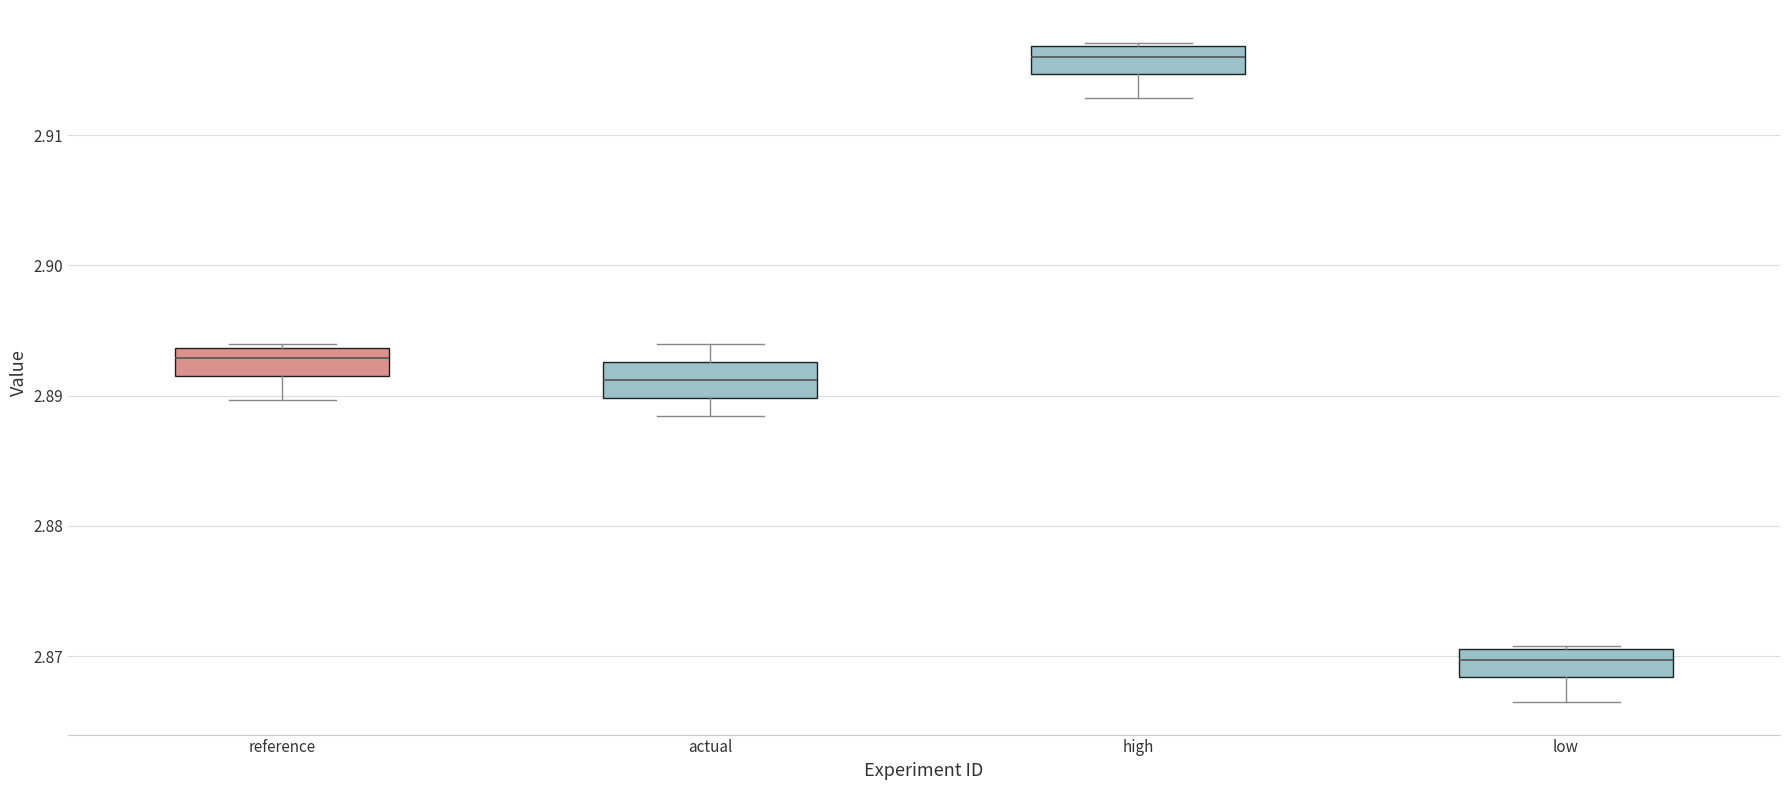

Where does the median line of the box for high sit on the y-axis? The values are not printed on the chart, so give them approximately, as read against the axis.

2.916